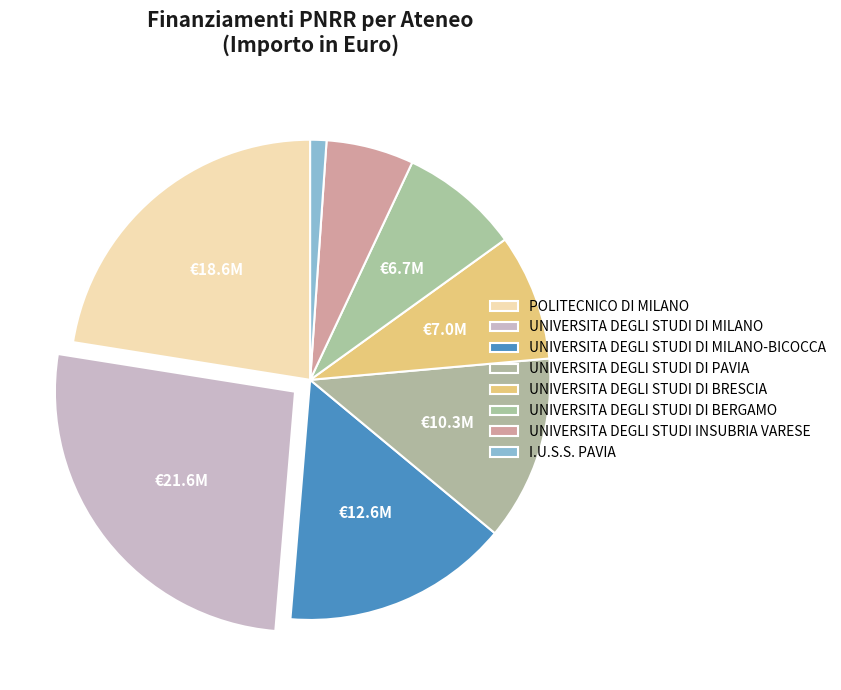

What is the largest slice in the pie chart?

UNIVERSITA DEGLI STUDI DI MILANO